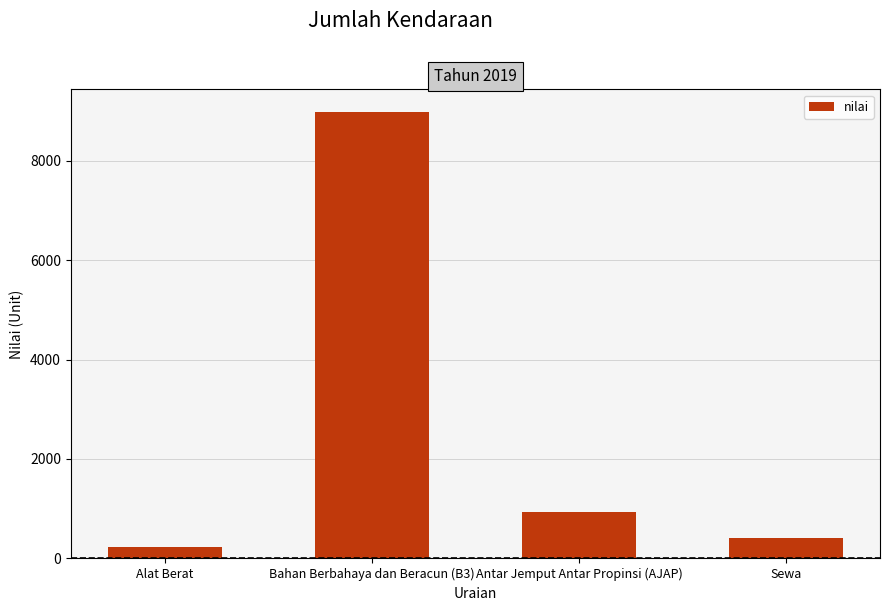

Count the number of categories in the chart.

4